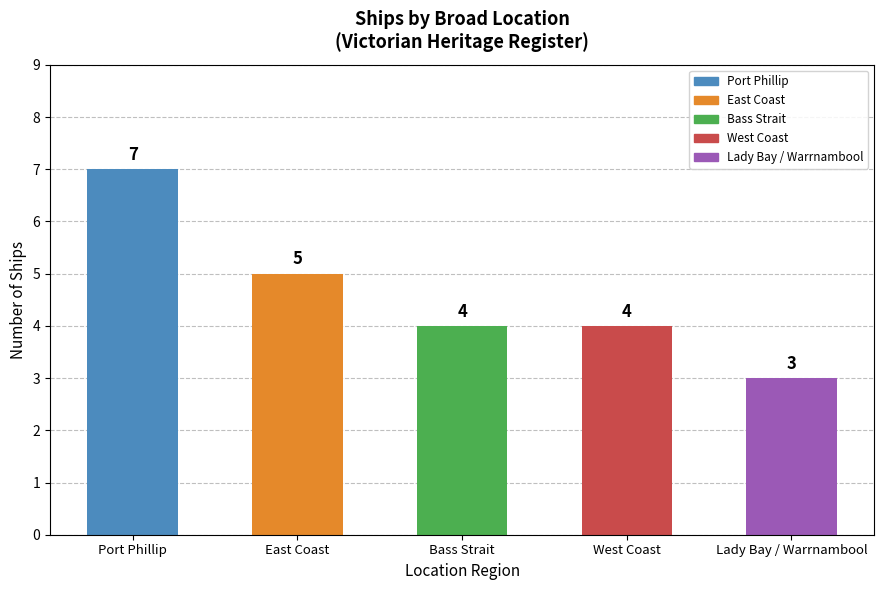

What is the difference between the maximum and minimum values?

4